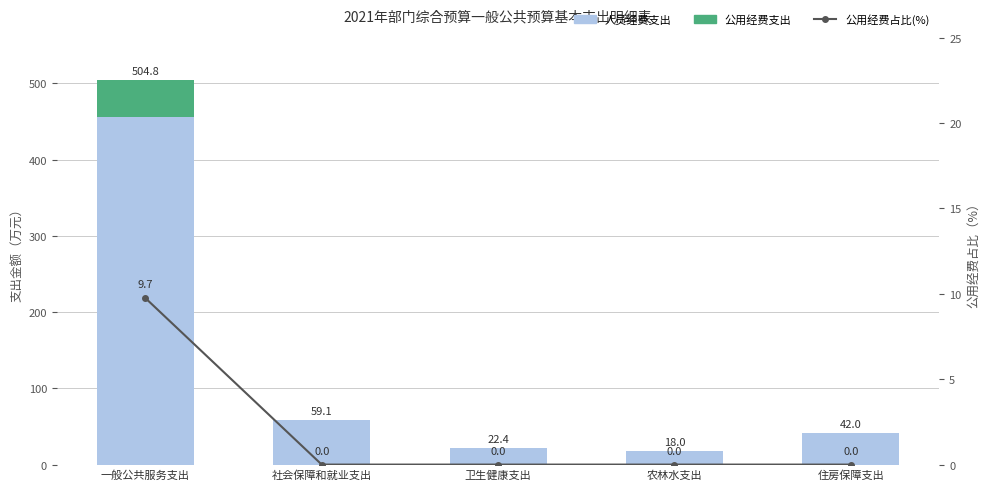

What is the sum of all 公用经费占比(%) values?

9.7